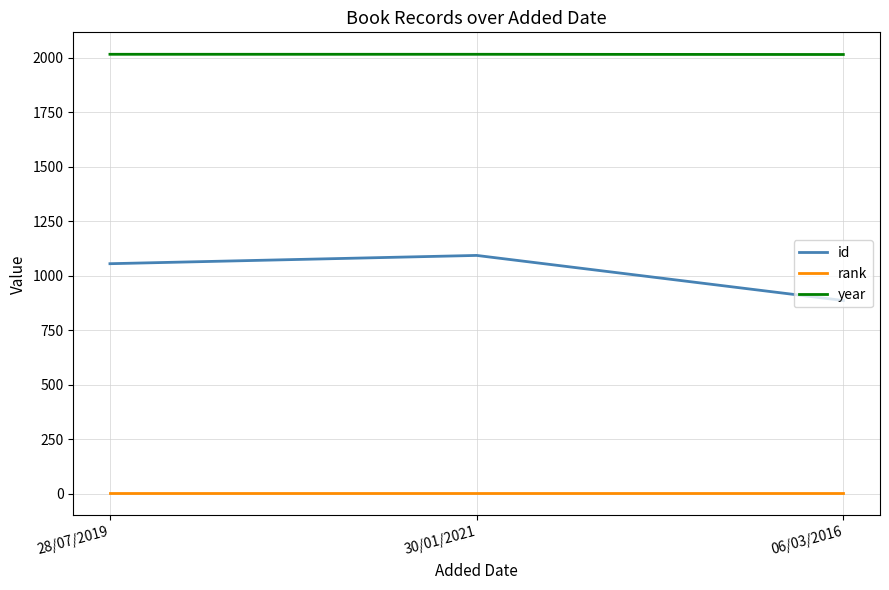

Is the value of rank at 06/03/2016 greater than the value of year at 06/03/2016?

No